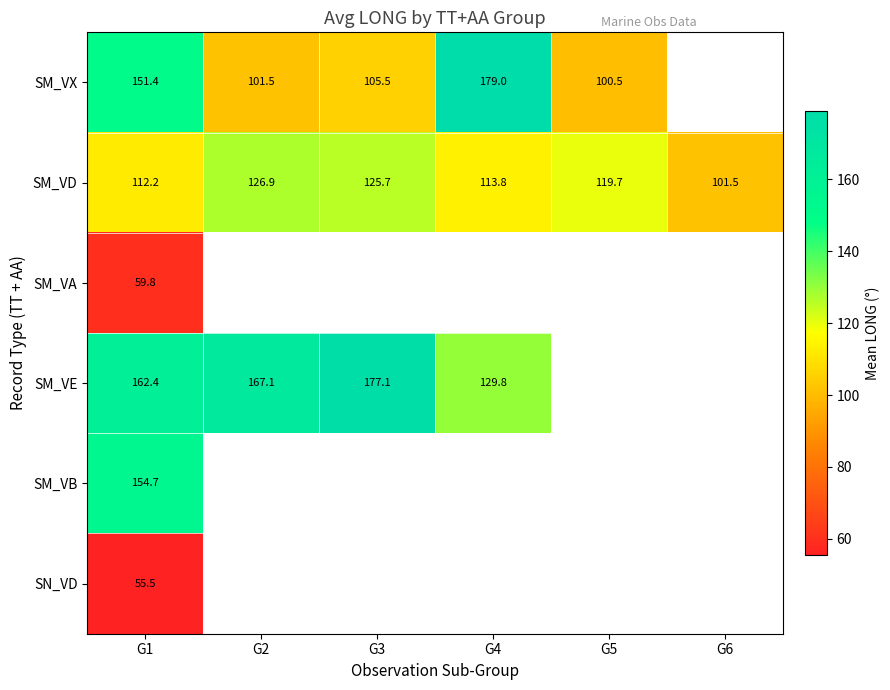

What is the maximum value shown in the chart?

179.0